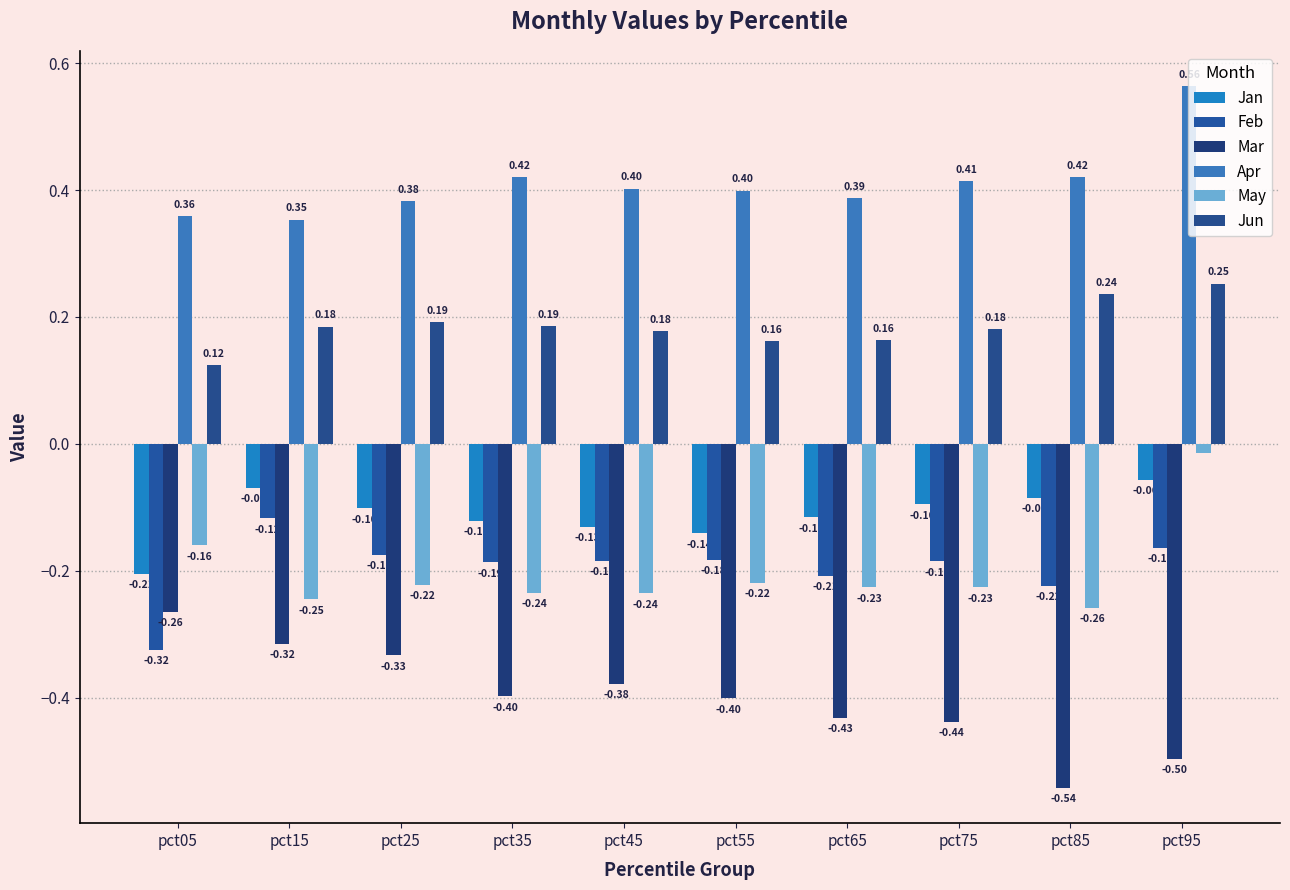

What is the minimum value for Mar?

-0.5